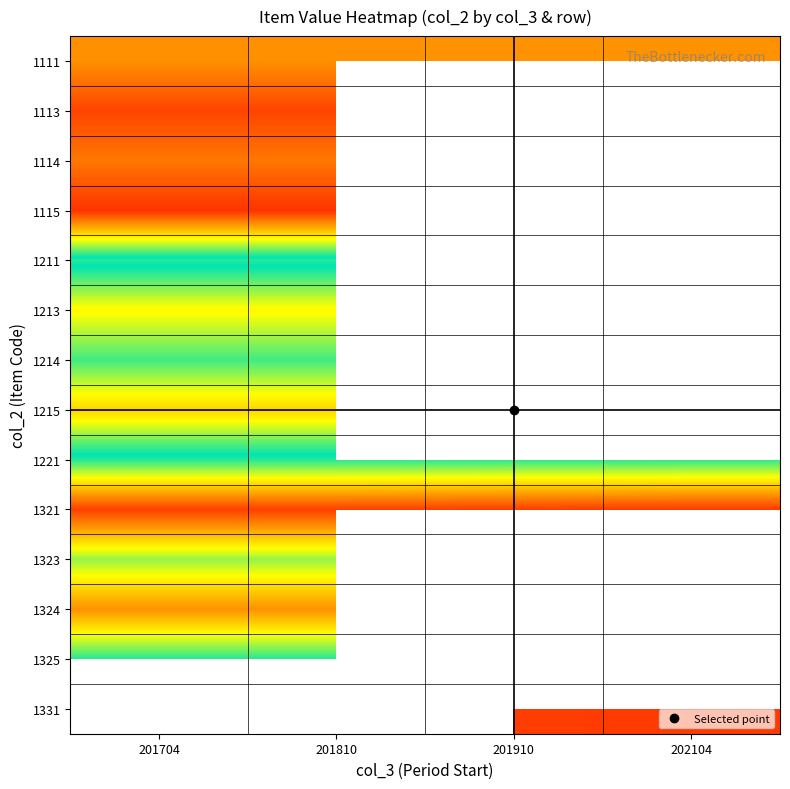

What is the difference between the highest and lowest values at 201810?

2968.0